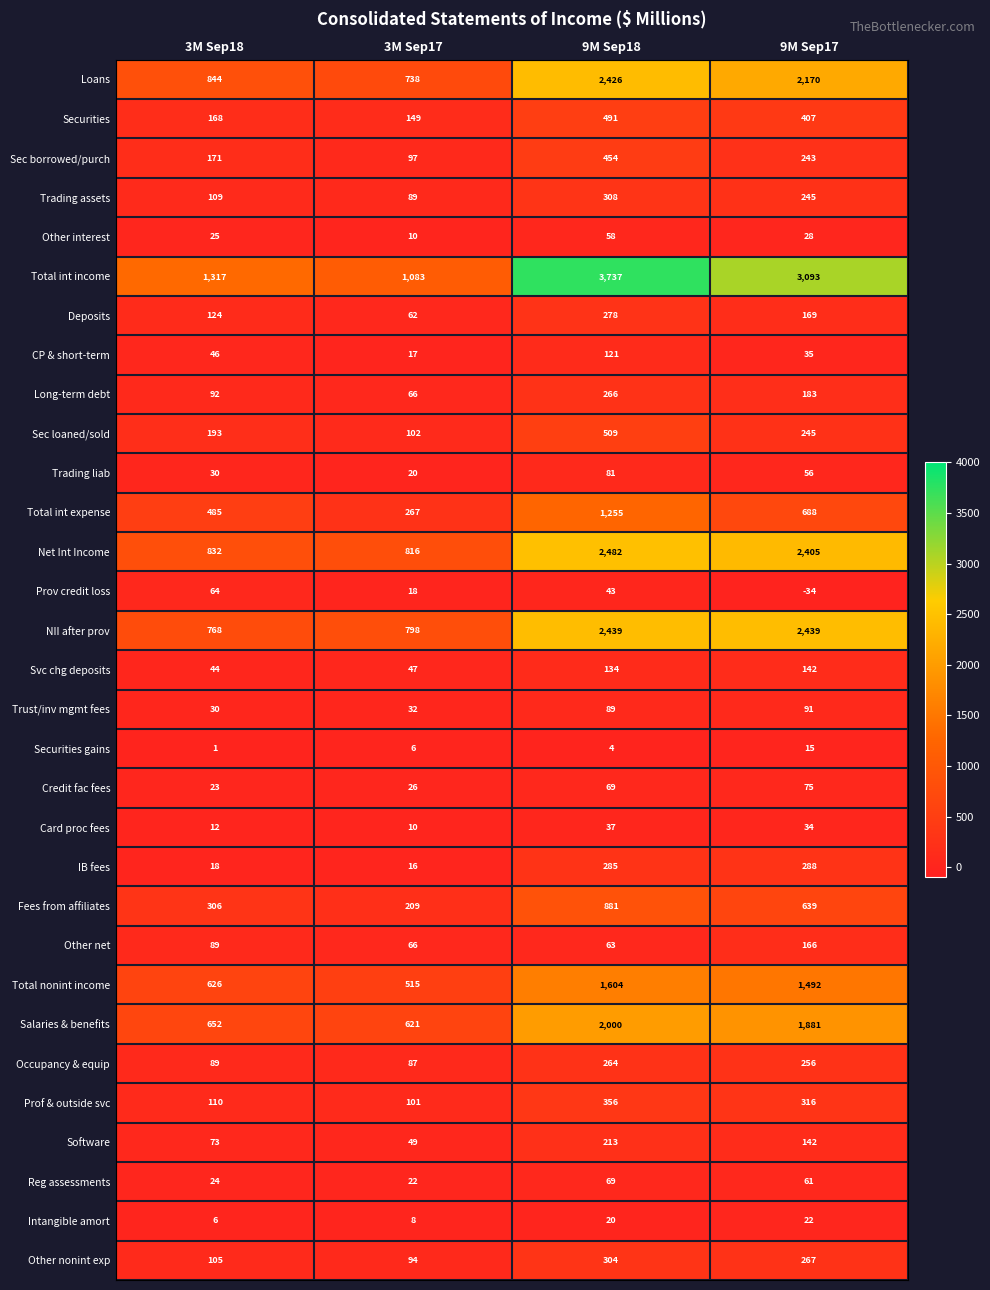

What is the approximate value of Fees from affiliates at 3M Sep17?

209